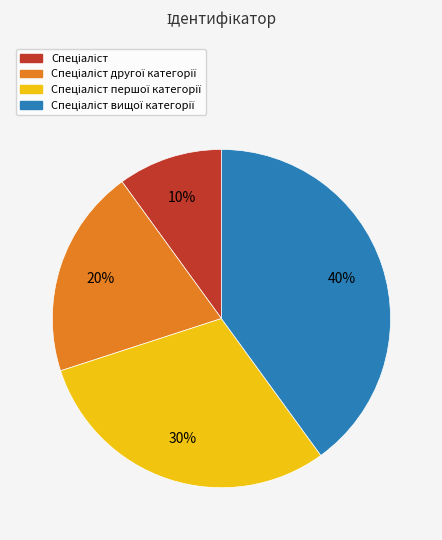

Is there any slice that represents more than half of the pie?

No